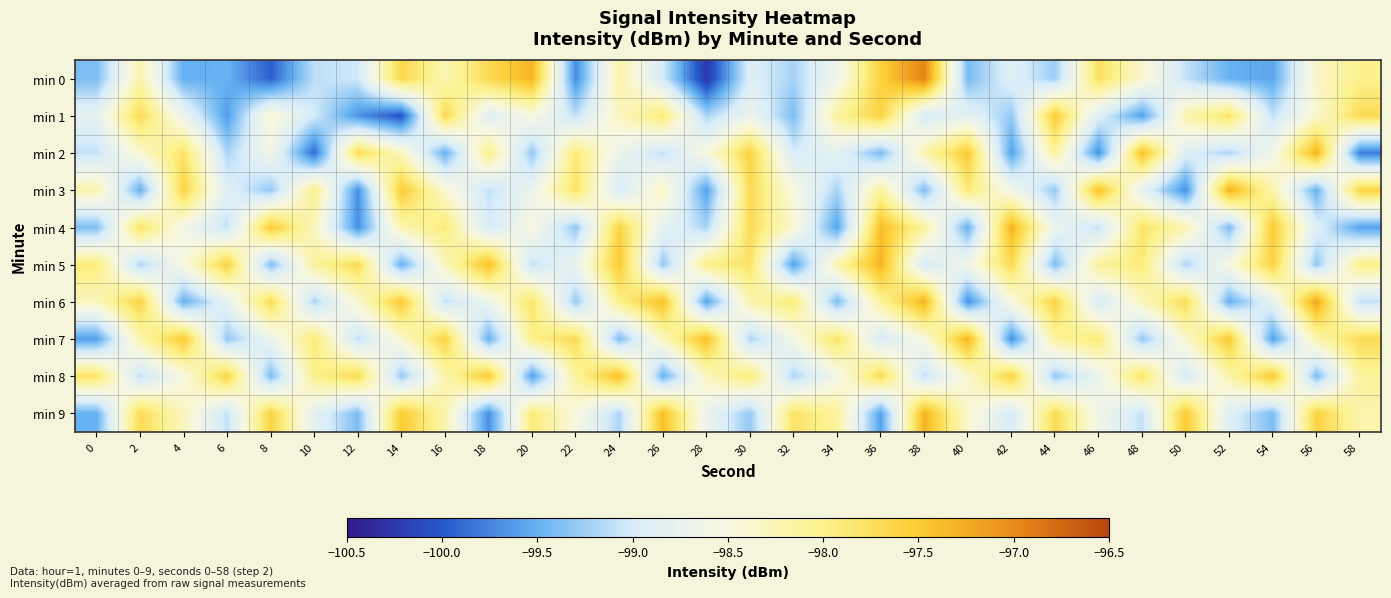

Which series changed the most between 8 and 40?

min 4